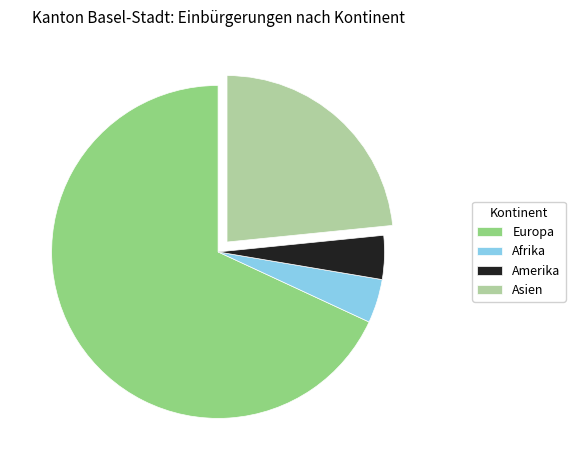

Is it true that Europa is 68% of the pie?

True